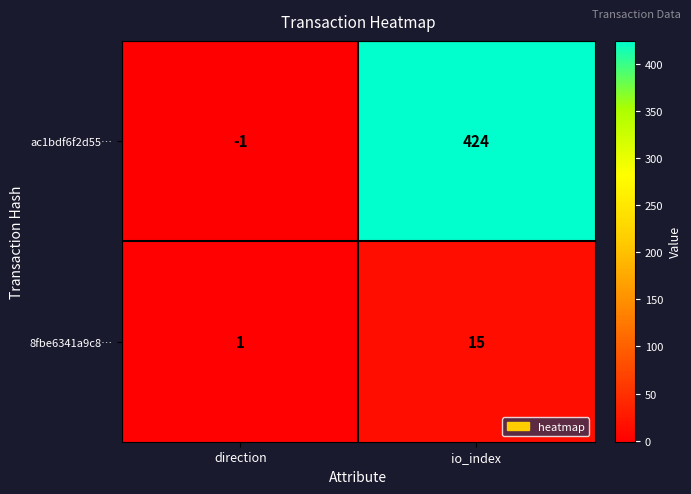

Reading left to right, extract all data points from this chart.

ac1bdf6f2d55…: direction=-1	io_index=424
8fbe6341a9c8…: direction=1	io_index=15